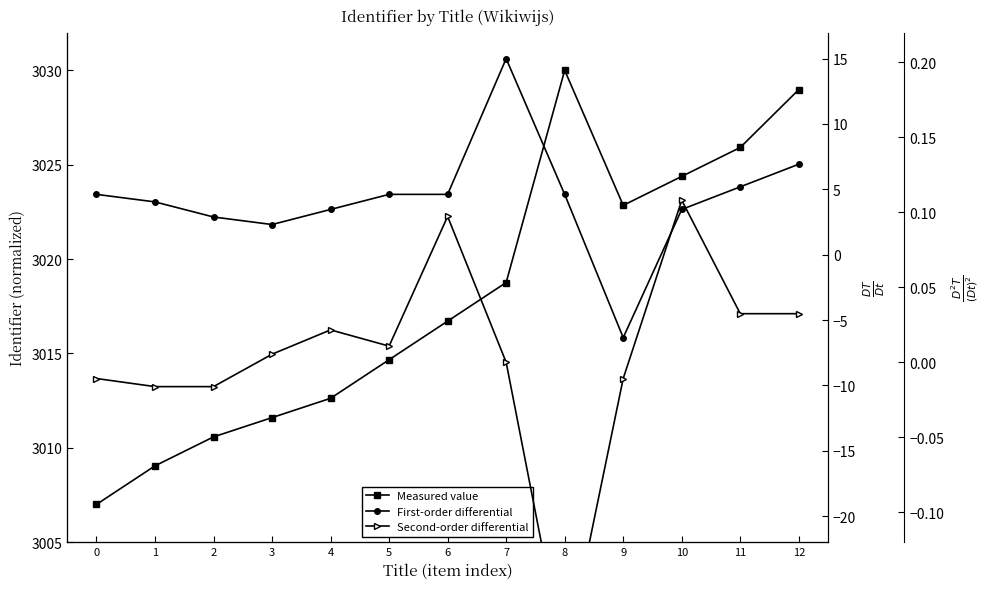

Reading left to right, extract all data points from this chart.

Measured value: 3007.0	3009.0	3010.6	3011.6	3012.6	3014.7	3016.7	3018.8	3030.0	3022.8	3024.4	3025.9	3029.0
First-order differential: 4.6	4.0	2.9	2.3	3.5	4.6	4.6	15.0	4.6	-6.3	3.5	5.2	6.9
Second-order differential: -0.0	-0.0	-0.0	0.0	0.0	0.0	0.1	0.0	-0.2	-0.0	0.1	0.0	0.0